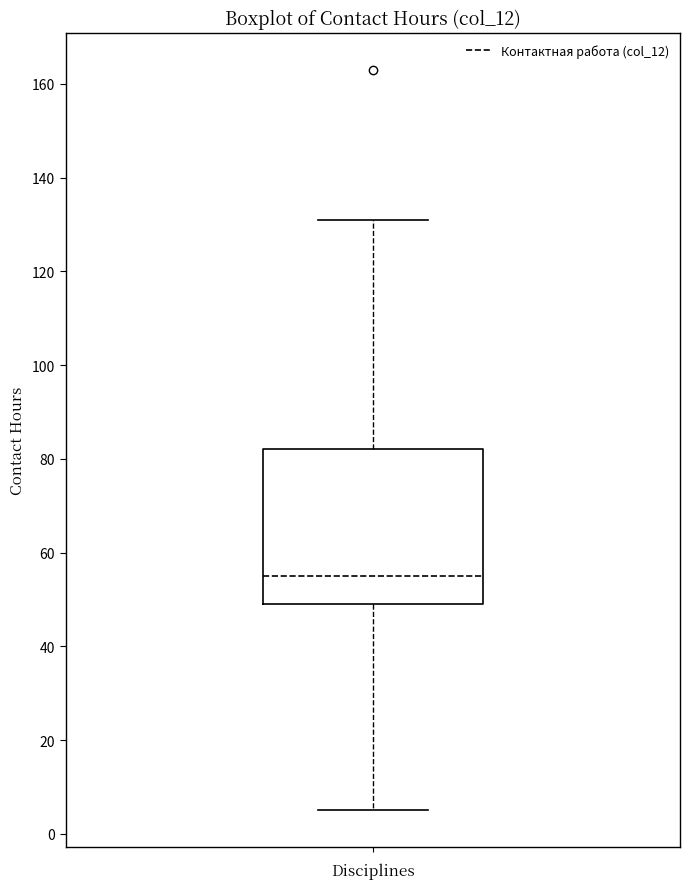

Transcribe this box plot: give where the median line is, the range the box spans, and where the two whiskers end, as read against the y-axis. The values are not printed on the chart, so give them approximately, as read against the axis.

median 56, box 50 to 82, whiskers 6 to 132